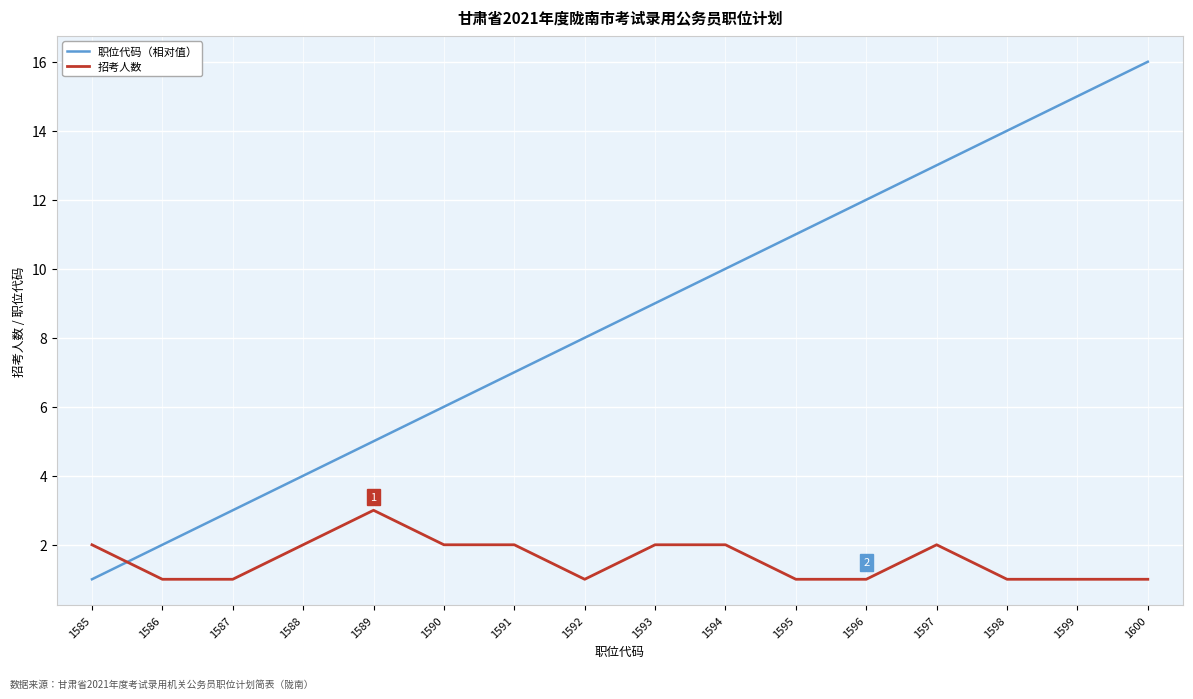

Which series has the widest spread of values?

职位代码（相对值）